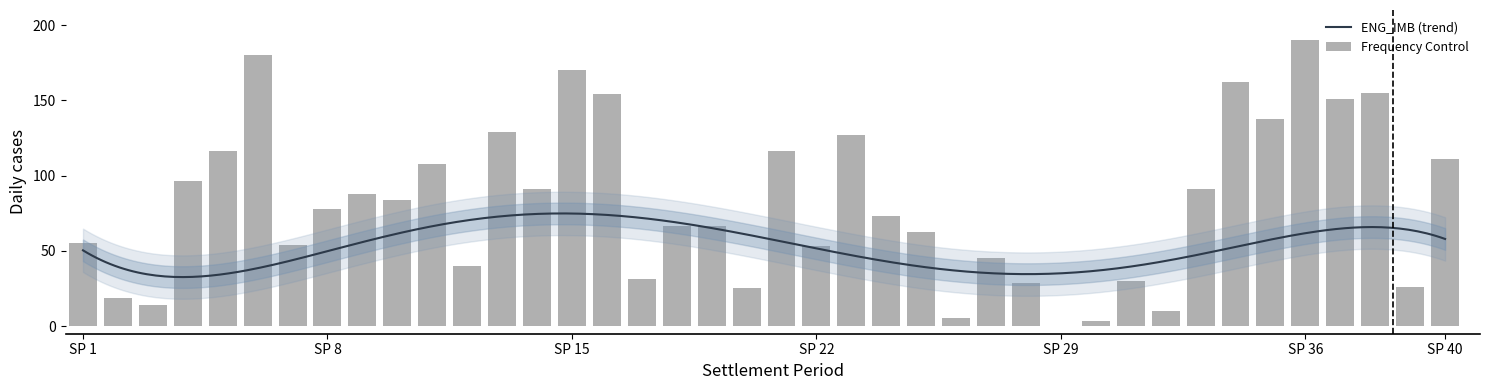

What value does the data have at SP 36?

190.0